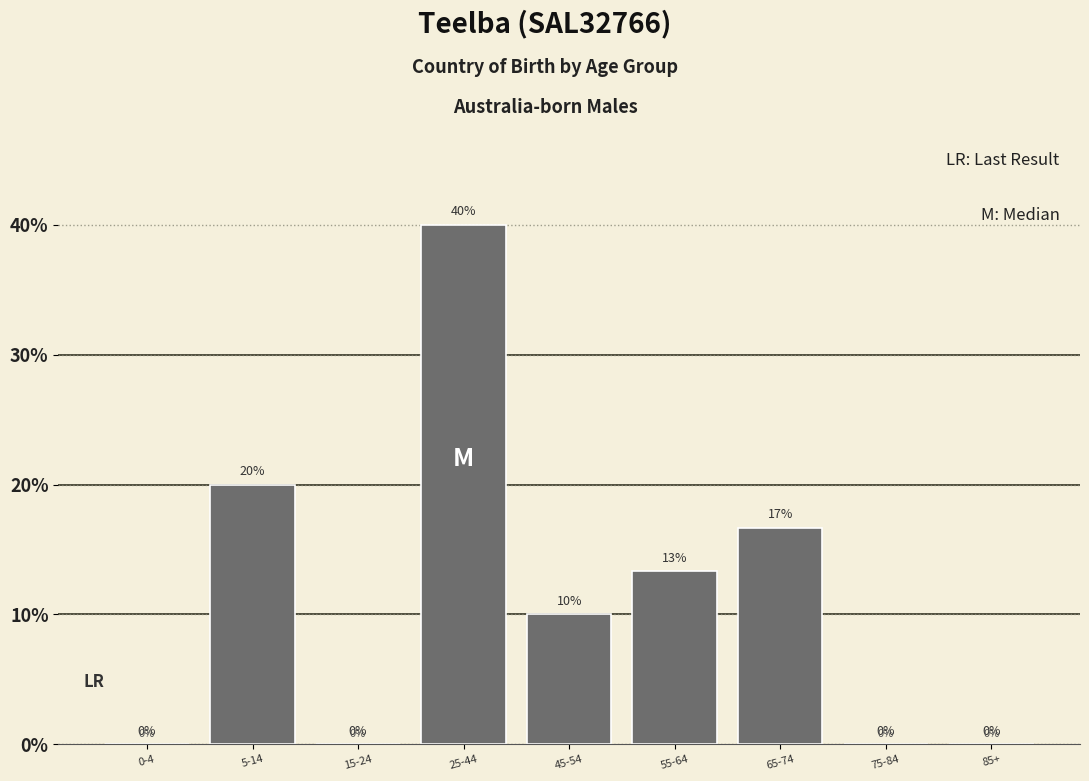

Which label corresponds to the largest value in the chart?

25-44